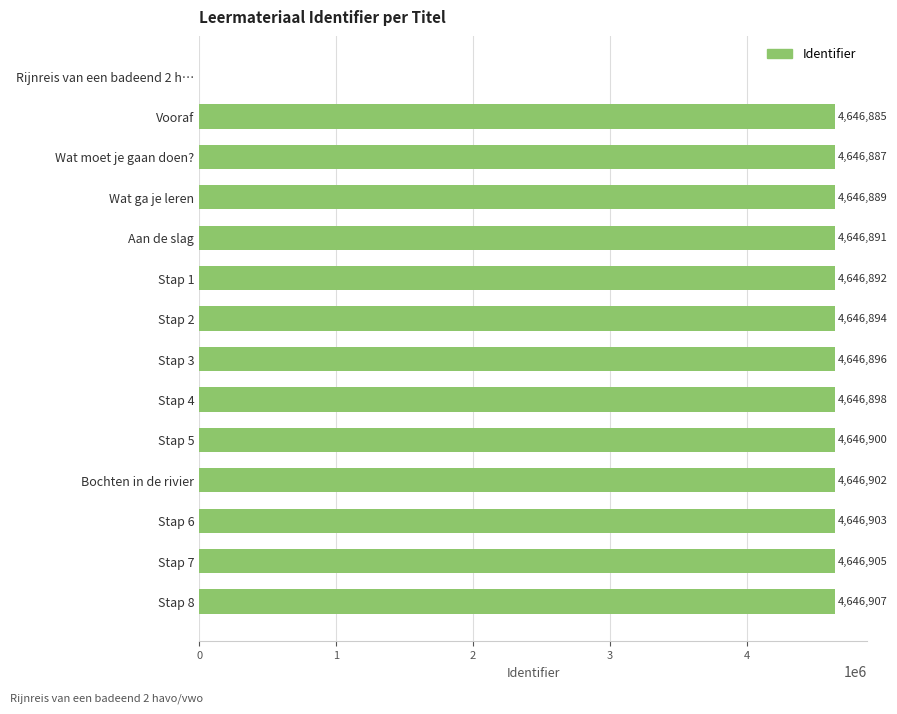

Approximately how many times larger is the value at Stap 7 compared to Stap 4?

1.0